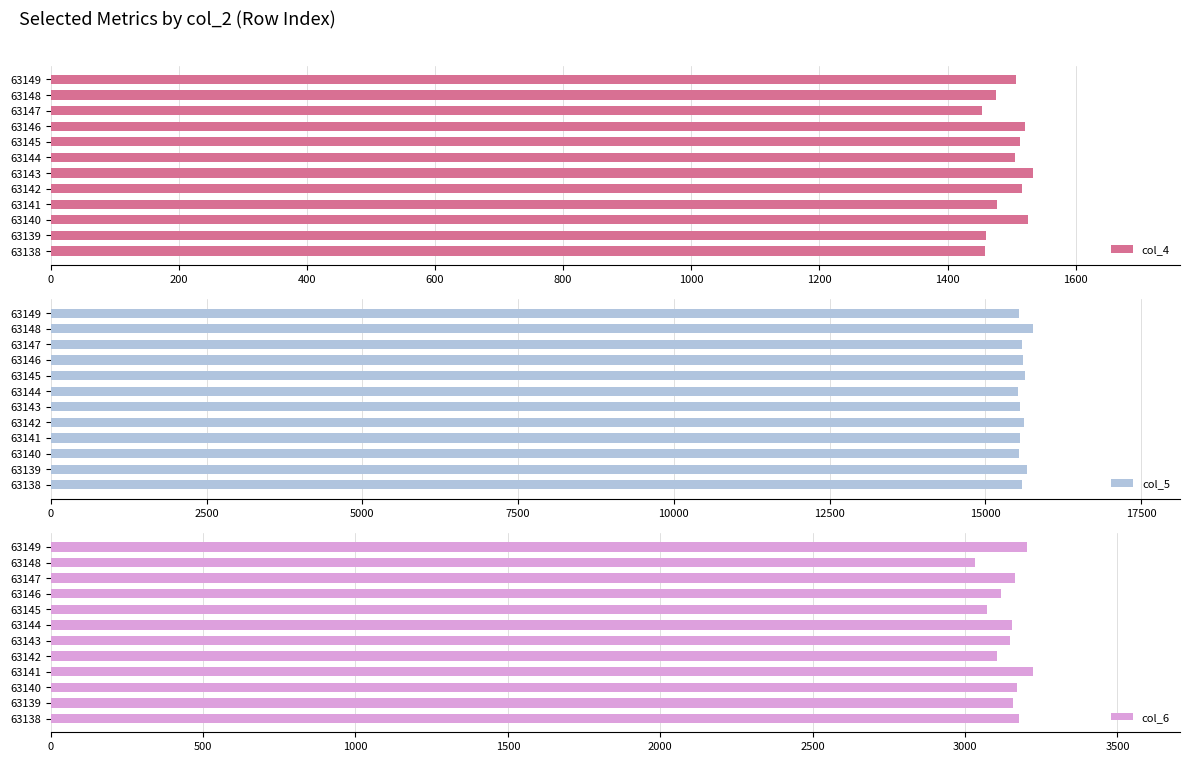

What is the average value of the col_4 series?

1496